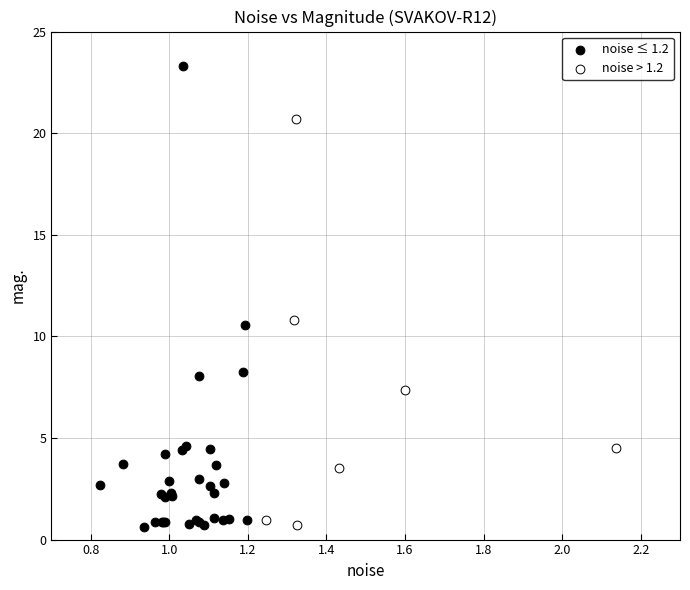

Which series contains the highest Y value?

noise ≤ 1.2